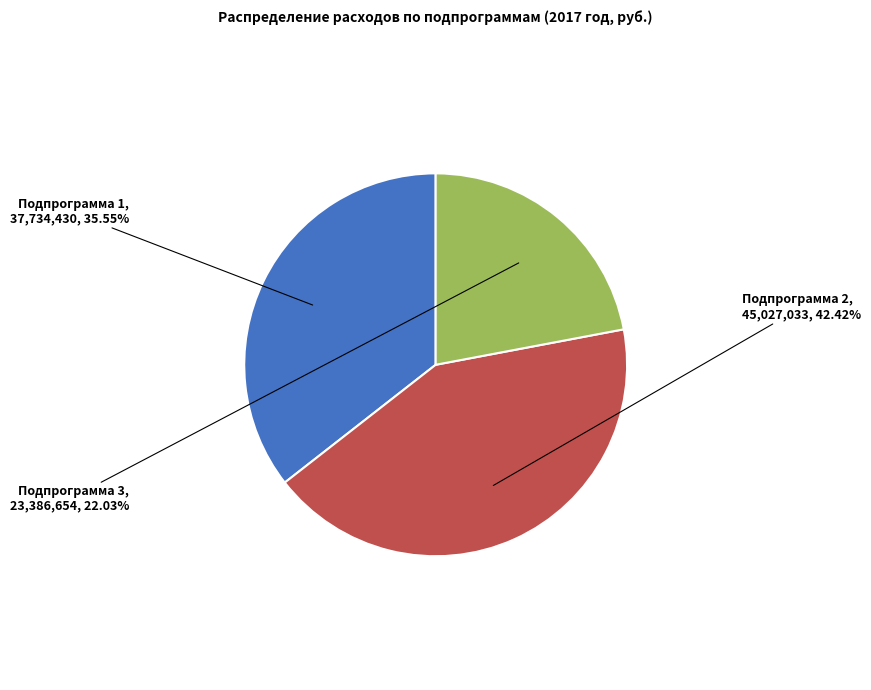

Does Подпрограмма 1 account for over 50% of the chart?

No